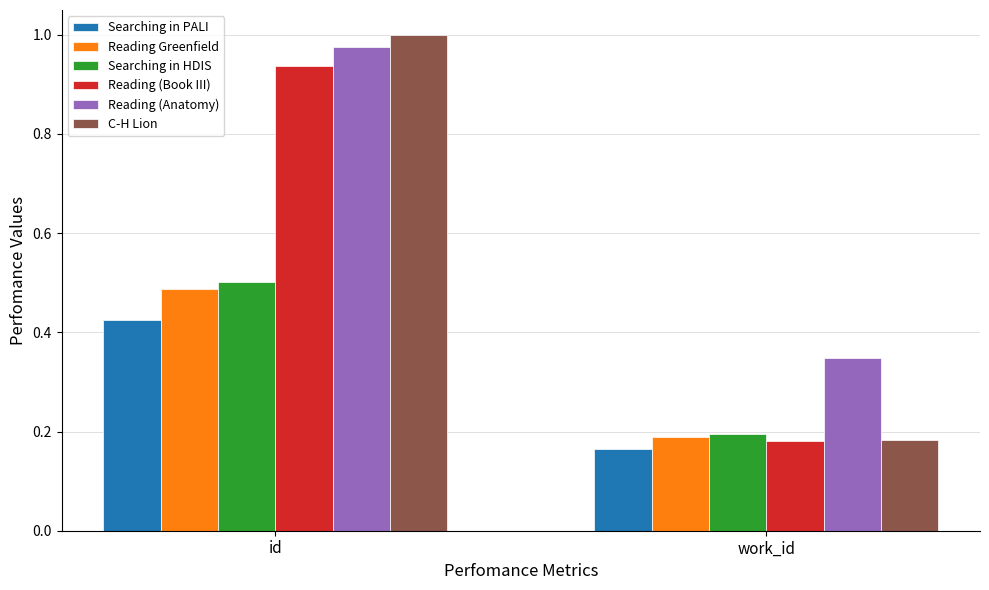

What are all the series names shown in the legend?

Searching in PALI, Reading Greenfield, Searching in HDIS, Reading (Book III), Reading (Anatomy), C-H Lion